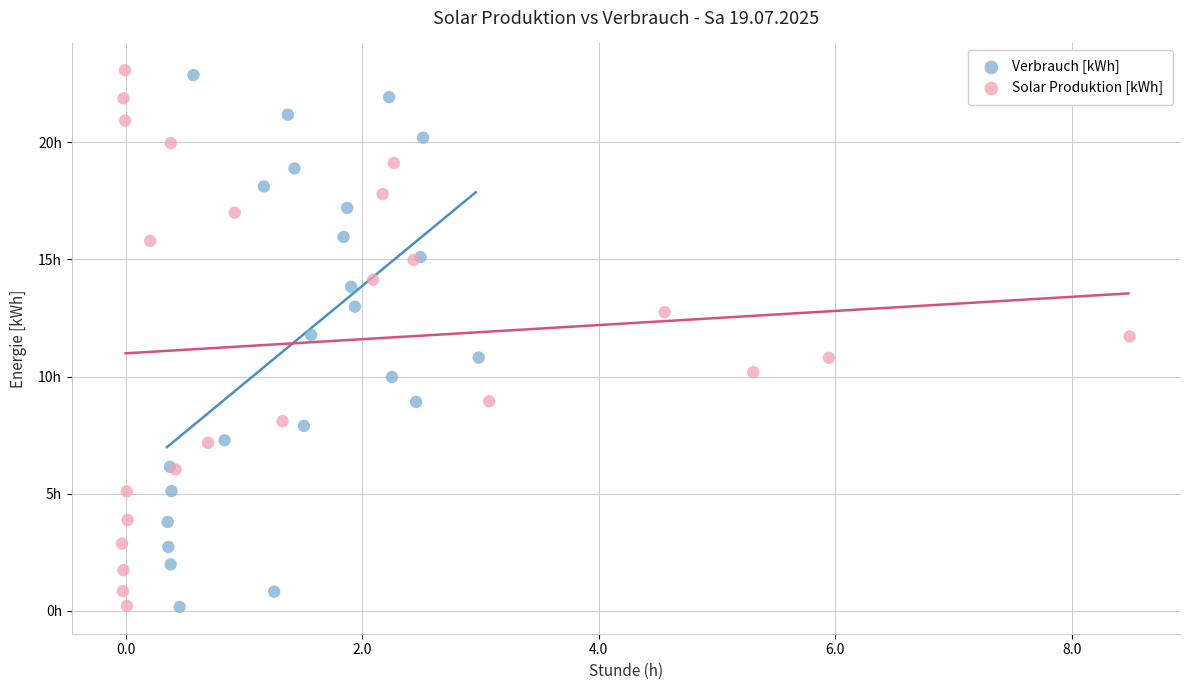

Which series contains the highest Y value?

Solar Produktion [kWh]